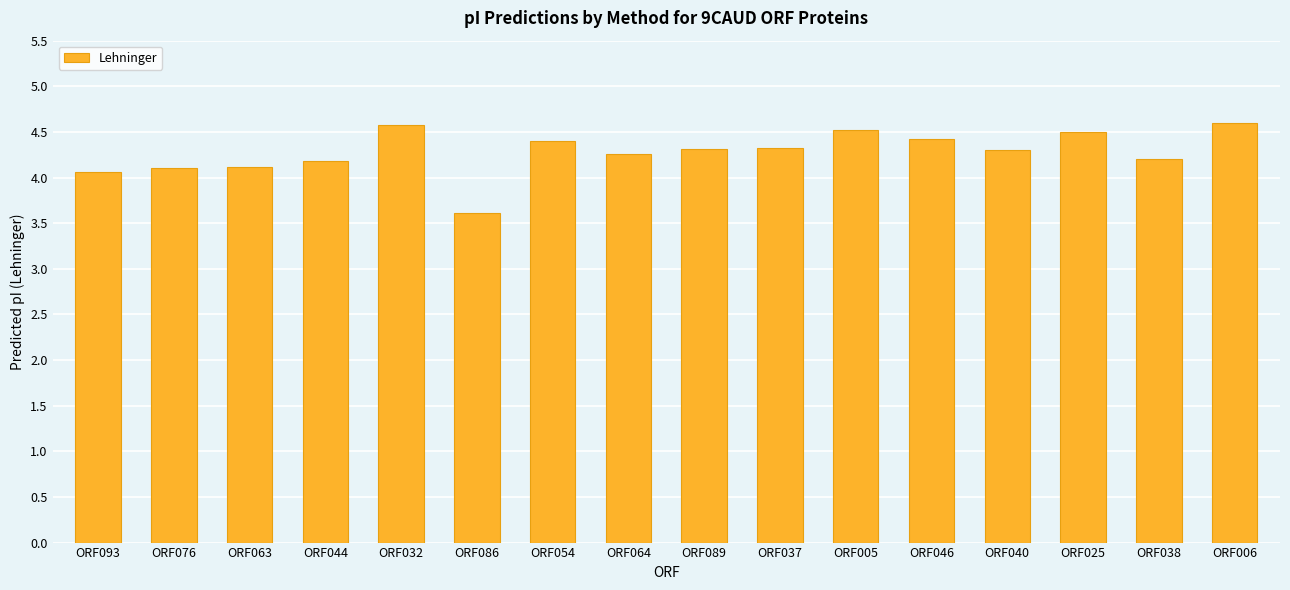

Read the value at ORF032.

4.6